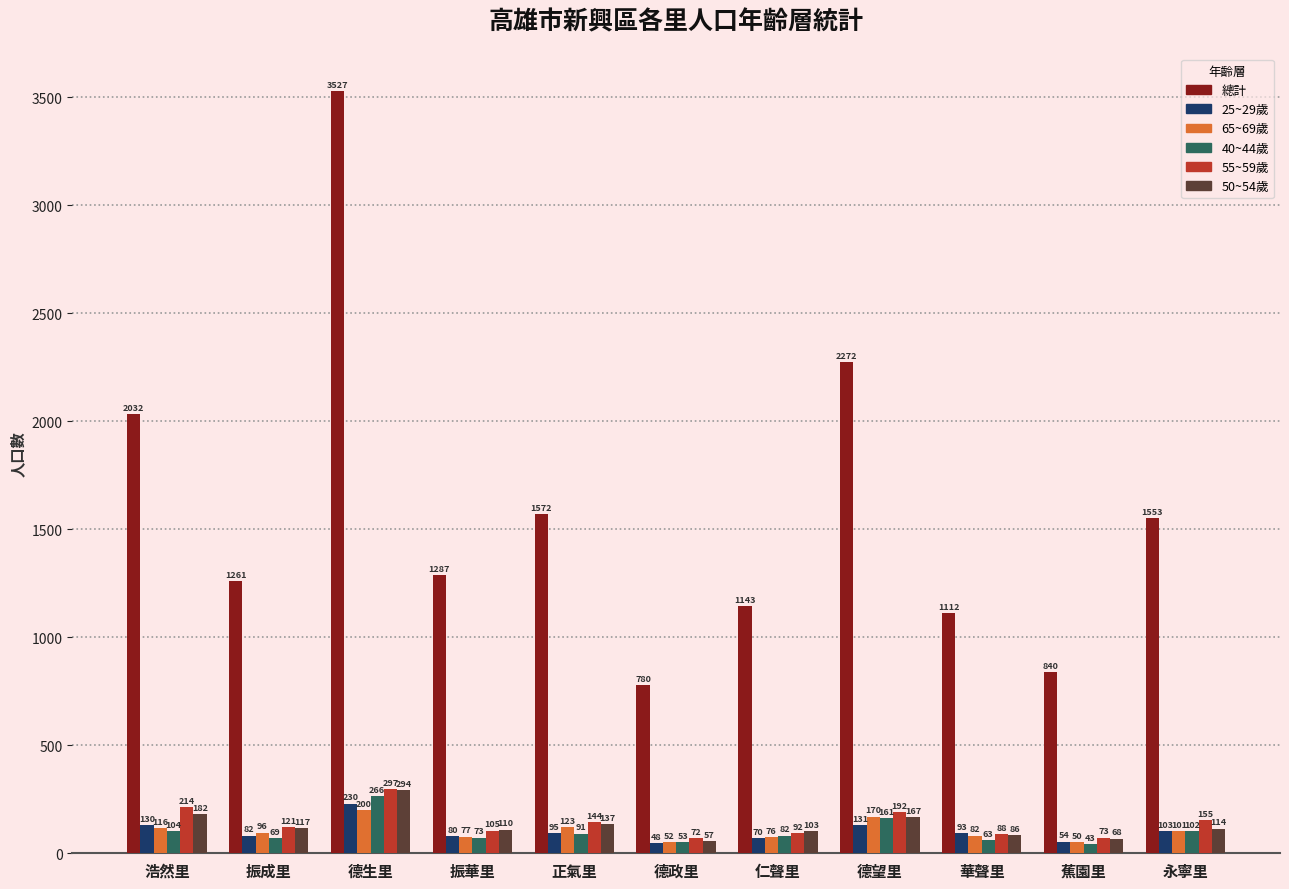

At how many categories does at least one series exceed 543?

11